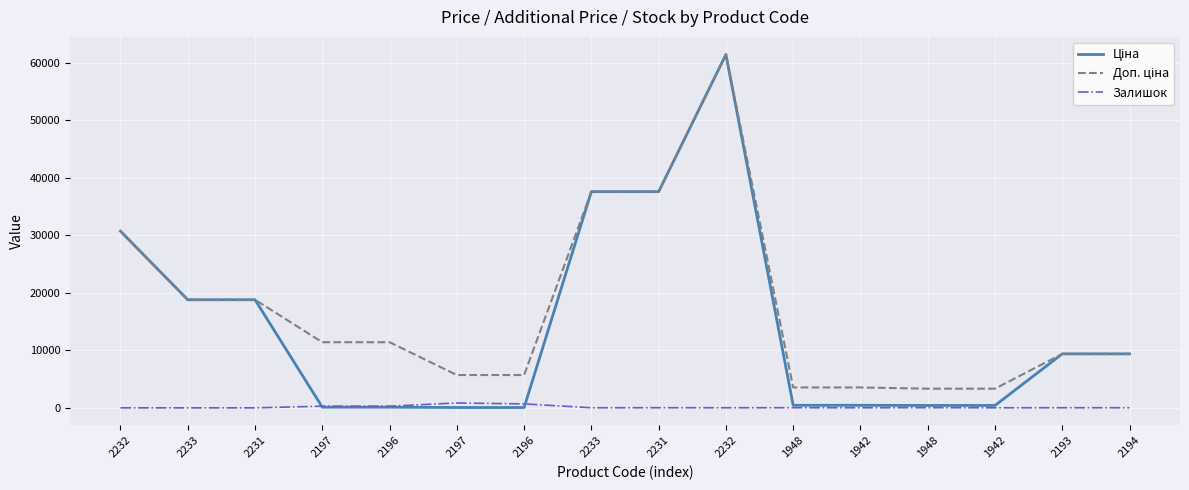

Which series has the largest total across all categories?

Доп. ціна